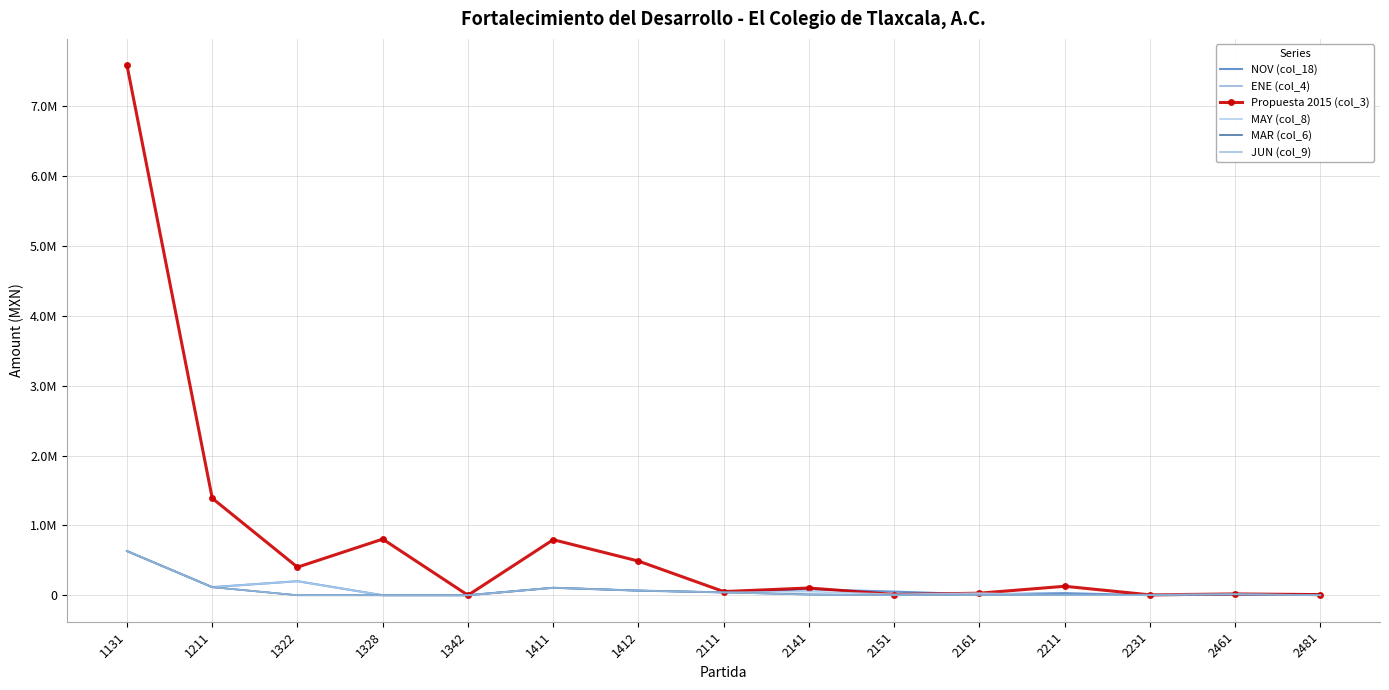

Reading right to left, list all the values displayed in this chart.

NOV (col_18): 13000.0	8000.0	1000.0	30000.0	13000.0	52000.0	85700.0	40762.6	66245.4	107008.0	0.0	0.0	200912.1	115692.5	632161.9
ENE (col_4): 207.5	8237.8	5644.7	76.0	6733.1	1947.3	14401.1	40762.6	66245.4	107008.0	0.0	0.0	0.0	115692.5	632161.9
Propuesta 2015 (col_3): 9059.0	18583.0	5399.2	128290.7	29283.7	10190.0	103733.1	52589.4	489150.9	794945.3	0.0	803648.3	401824.2	1388309.5	7585943.3
MAY (col_8): 500.0	17000.0	8000.0	1000.0	30000.0	13000.0	52000.0	40762.6	66245.4	107008.0	0.0	0.0	200912.1	115692.5	632161.9
MAR (col_6): 500.0	13000.0	1000.0	1000.0	5000.0	2000.0	9000.0	40762.6	66245.4	107008.0	0.0	0.0	0.0	115692.5	632161.9
JUN (col_9): 500.0	13000.0	1000.0	1000.0	5000.0	2000.0	9000.0	40762.6	66245.4	107008.0	0.0	0.0	0.0	115692.5	632161.9